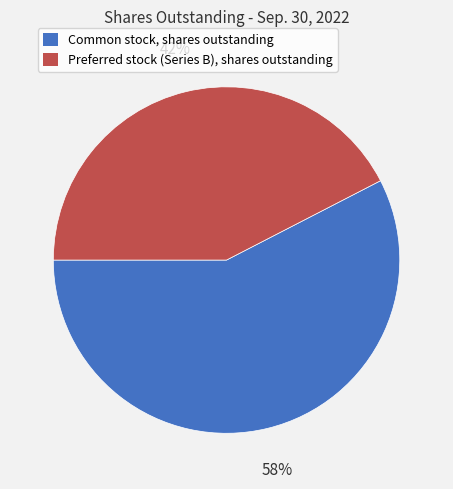

What is the ratio of the value at Preferred stock (Series B), shares outstanding to the value at Common stock, shares outstanding?

0.7